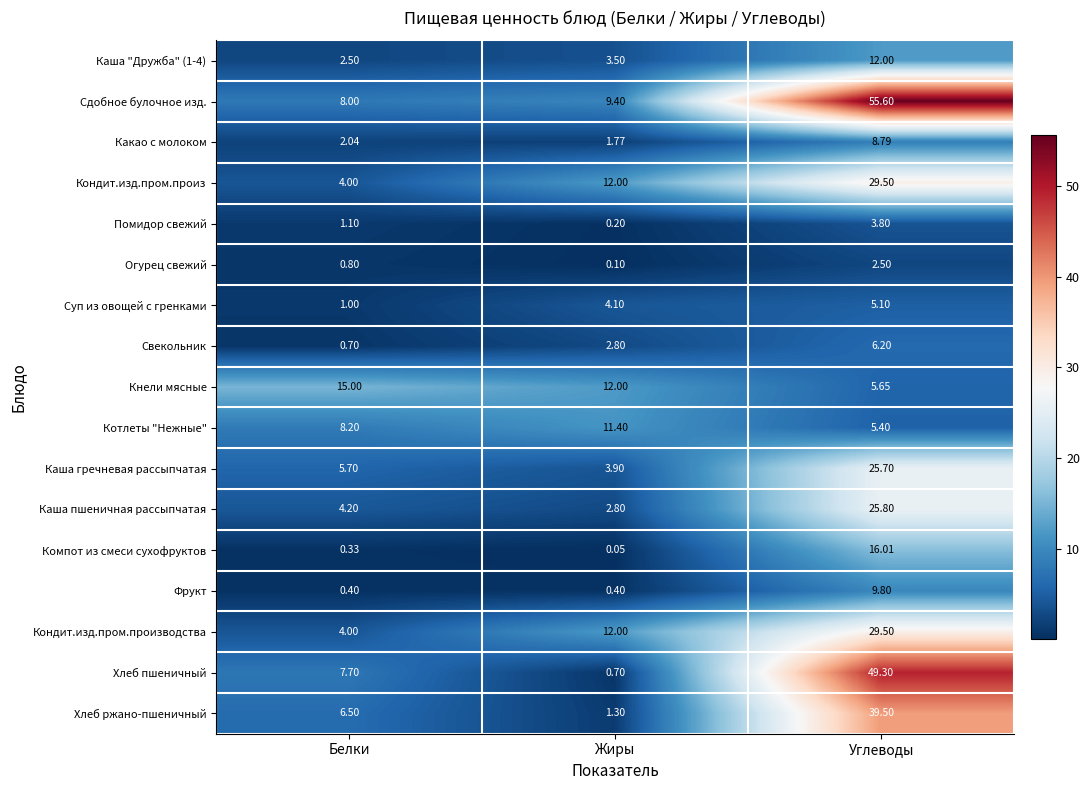

Which label corresponds to the largest value in the chart?

Углеводы